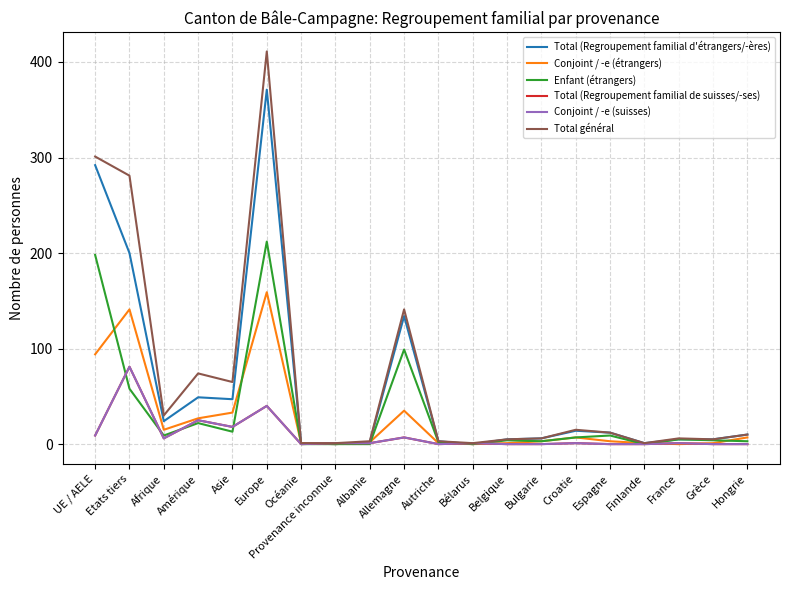

Is the value of Total (Regroupement familial de suisses/-ses) at Autriche greater than the value of Total général at Albanie?

No